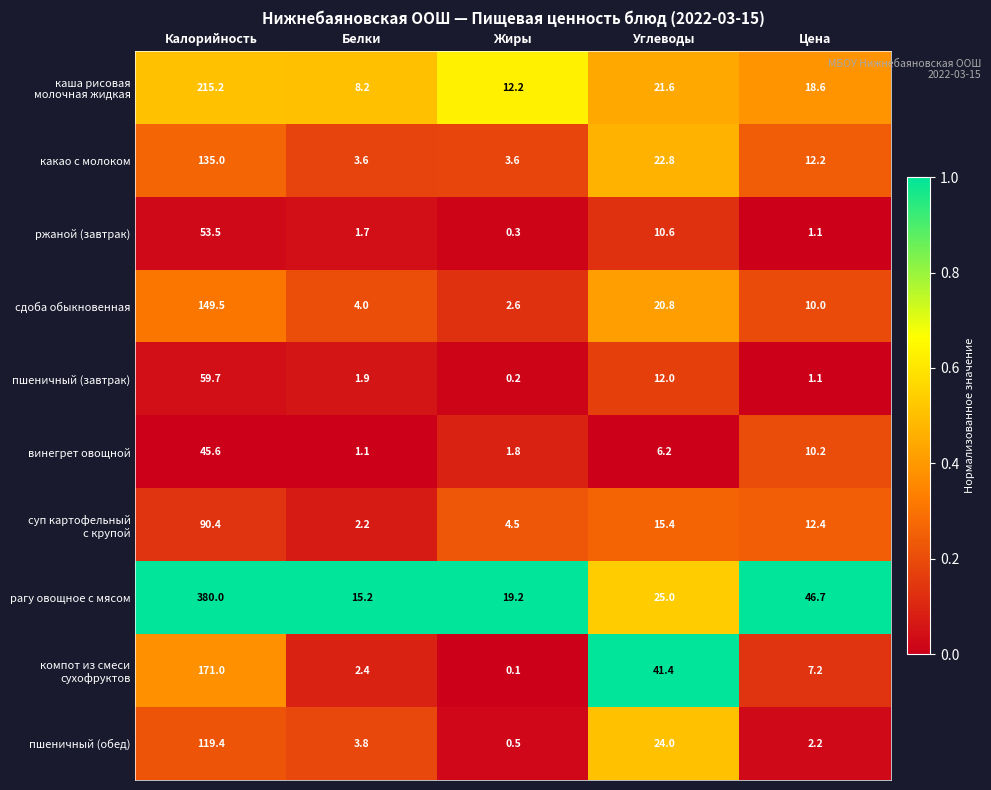

Which series changed the most between Белки and Цена?

рагу овощное с мясом